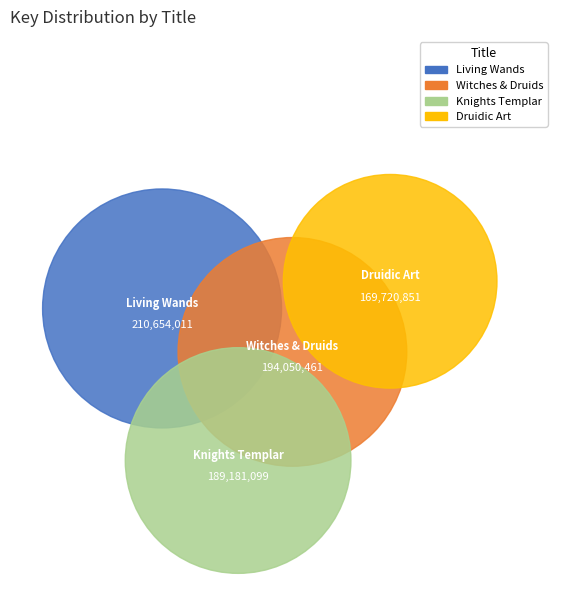

To the nearest percent, what is the average slice percentage?

25%